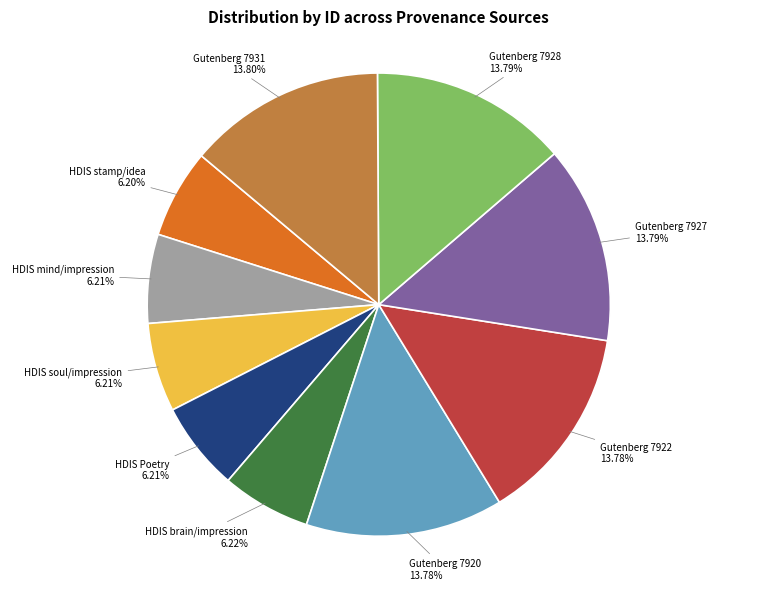

Between HDIS stamp/idea and Gutenberg 7928, which is larger?

Gutenberg 7928